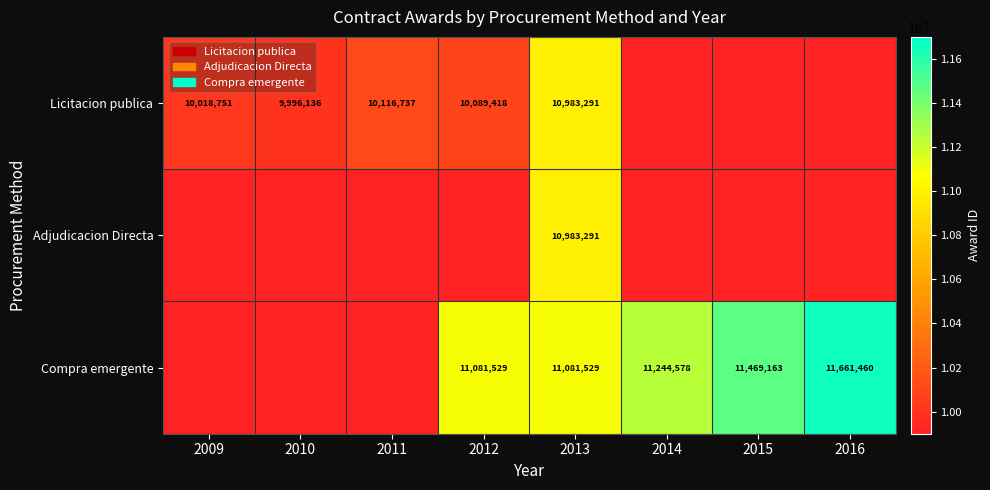

What is the difference between the Compra emergente values at 2015 and 2012?

387634